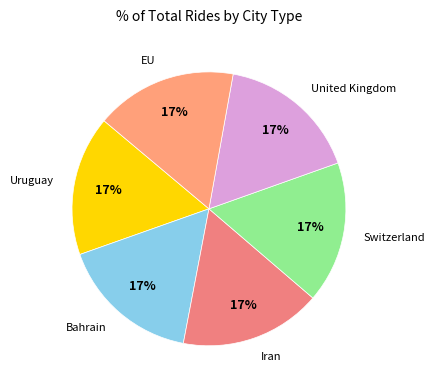

How many segments does this pie chart have?

6